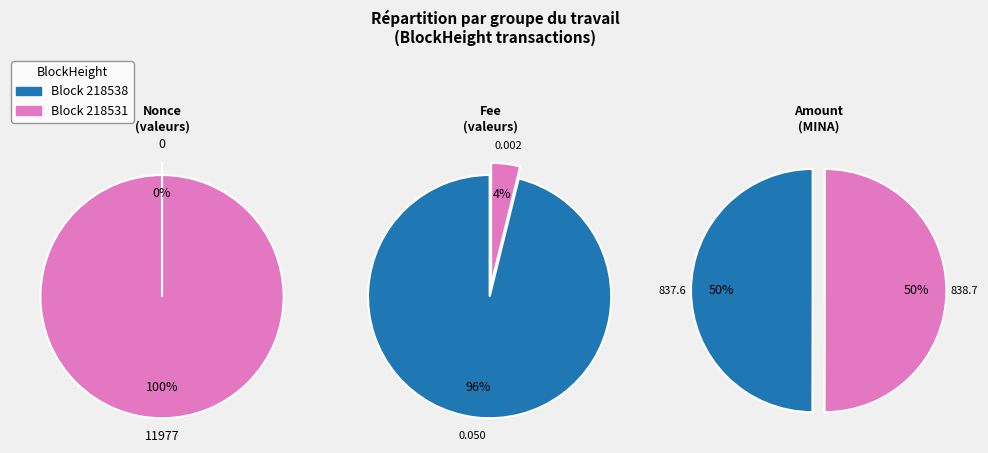

Rank the categories by value from lowest to highest.

218538, 218531